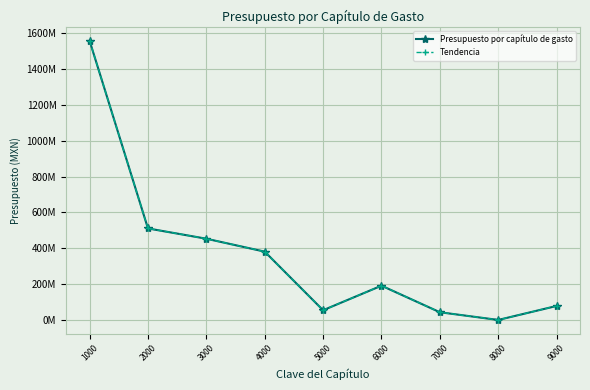

In Tendencia, how many points are higher than both neighbors (excluding endpoints)?

1